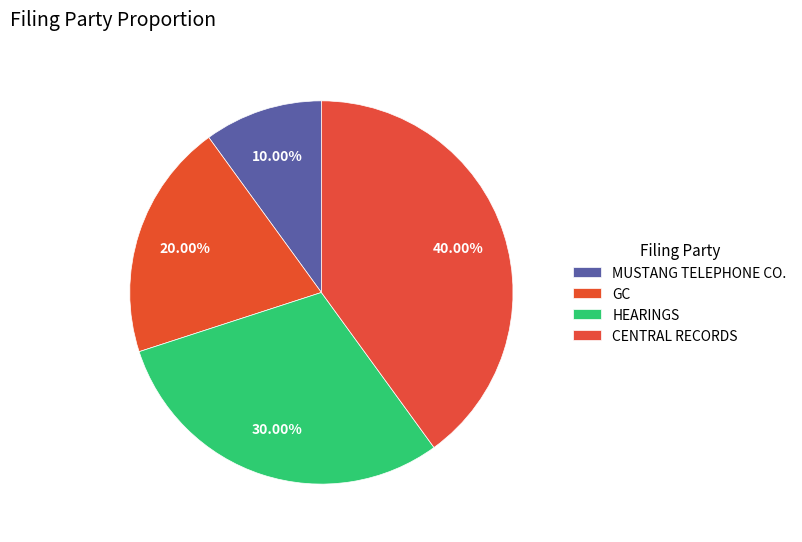

How many segments does this pie chart have?

4